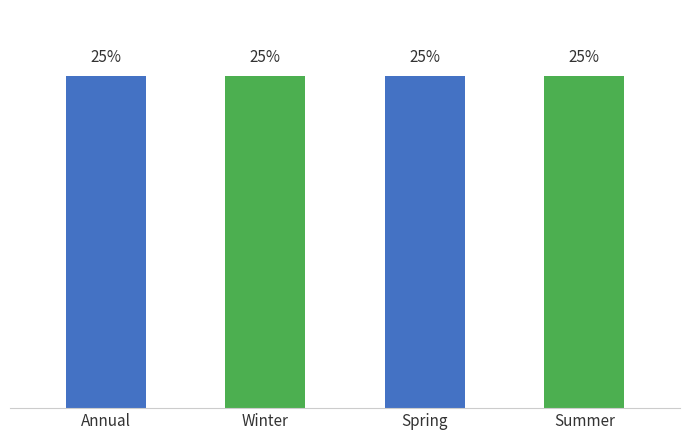

How many series are shown in this chart?

1